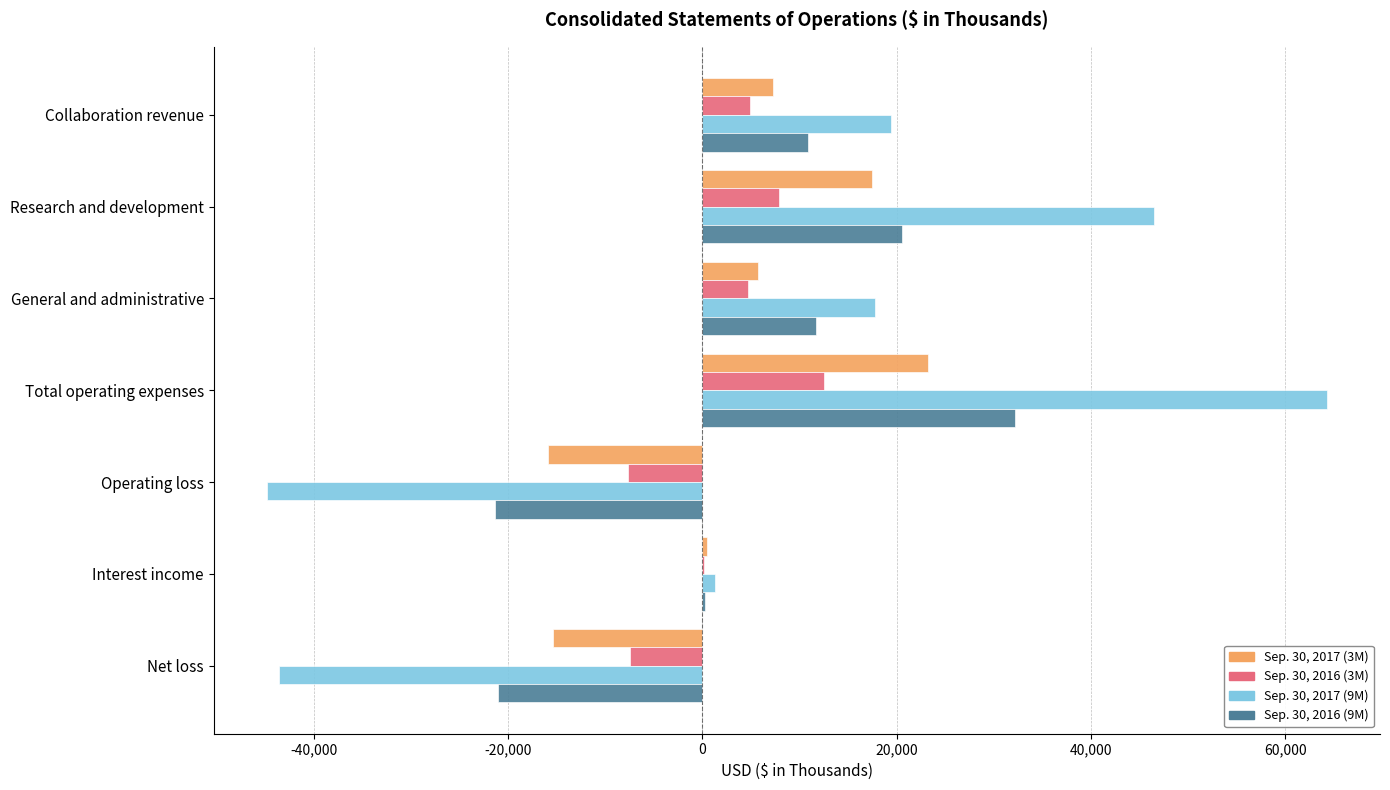

Is it true that Sep. 30, 2016 (3M) equals -7482 at Net loss?

True